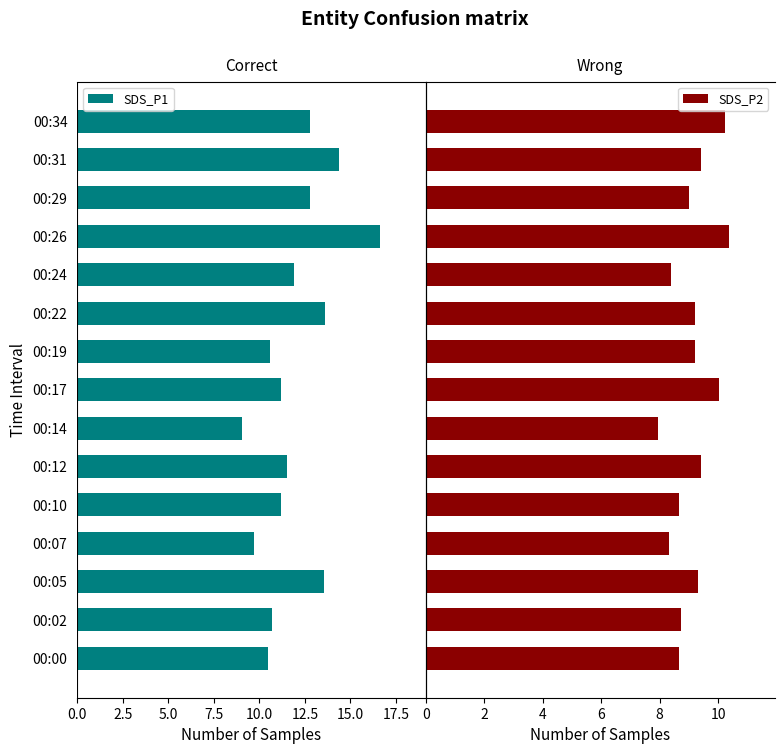

True or false: SDS_P1 has a value of 7.3 at 00:31.

False